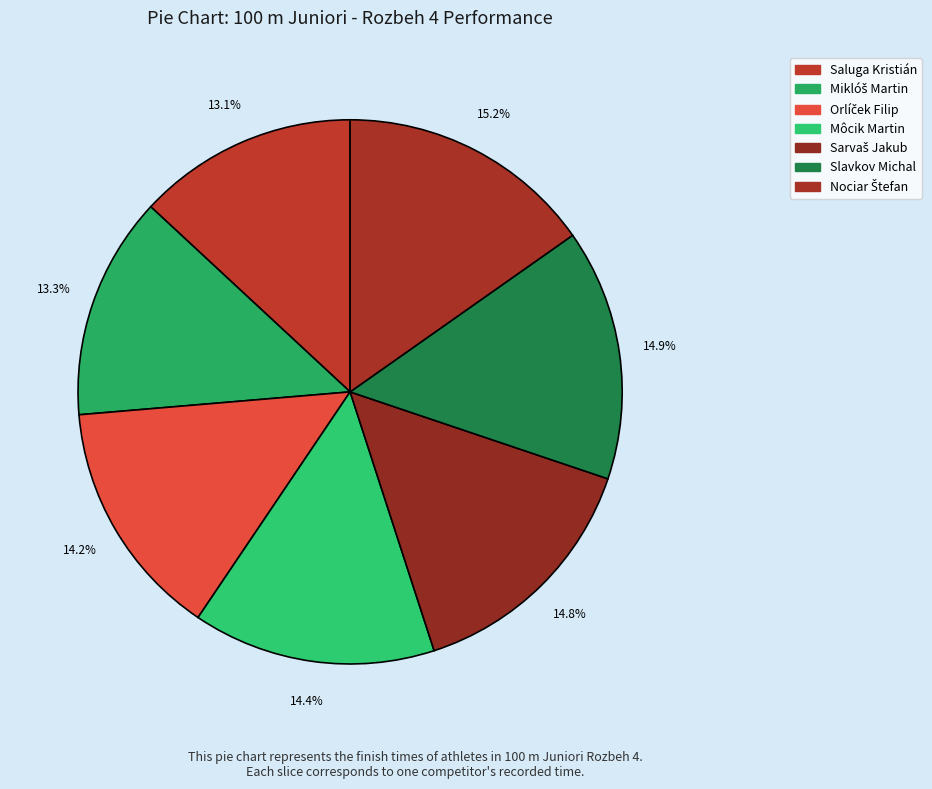

How many segments does this pie chart have?

7